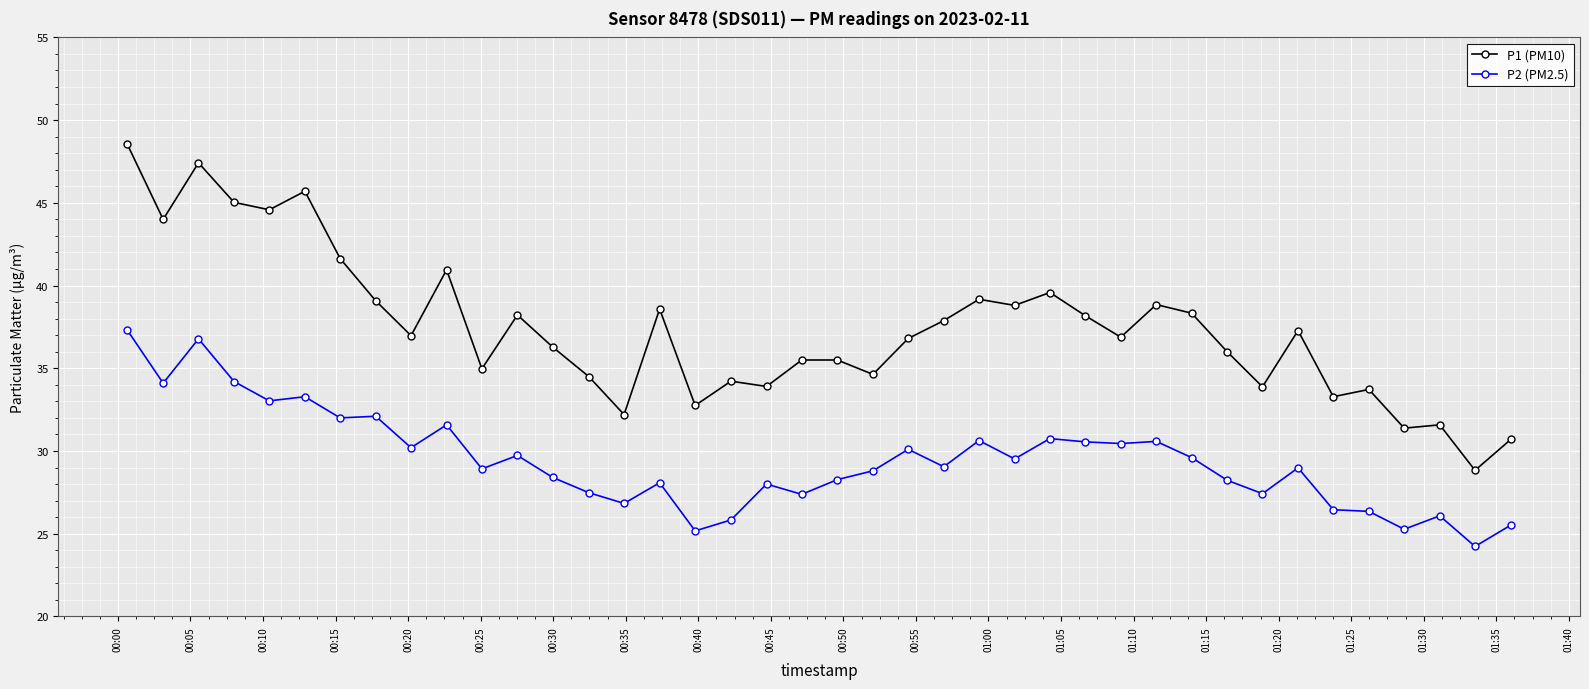

How many distinct data groups are displayed?

2